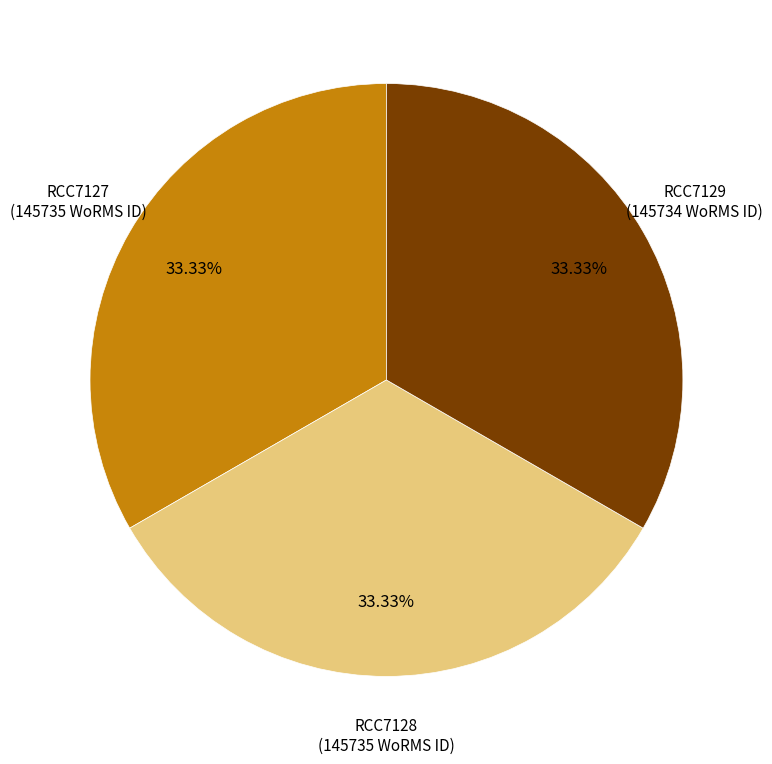

Does any single category account for the majority?

No